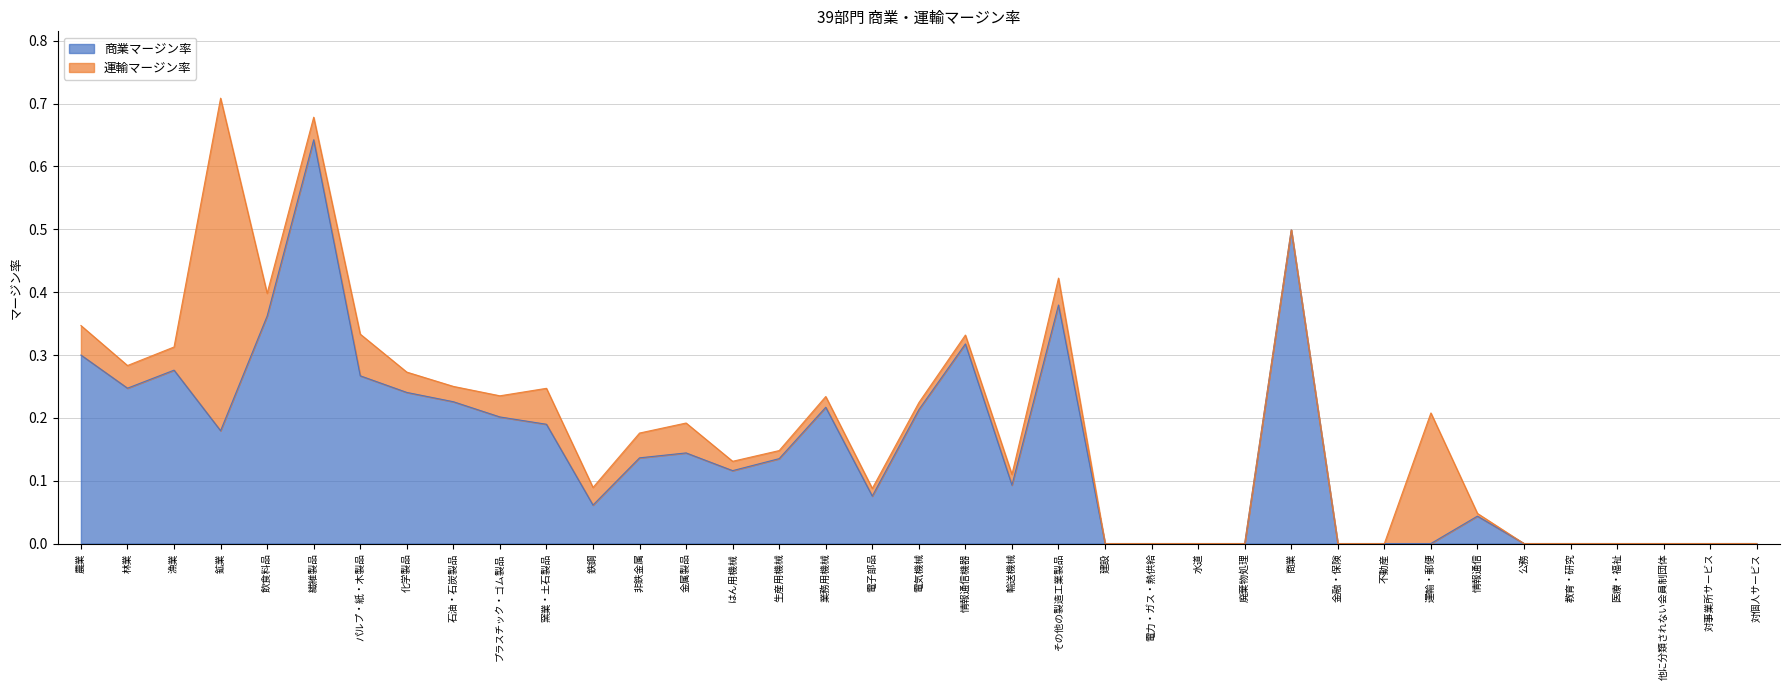

At which category does the chart reach its minimum across all series?

建設